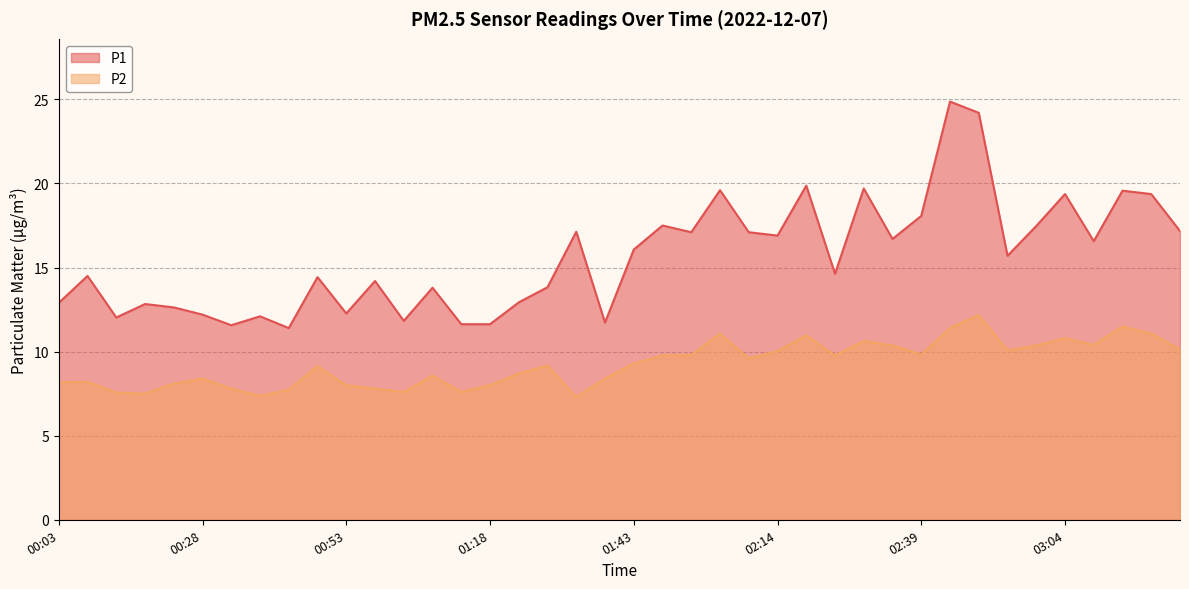

How many interior local valleys does the P1 series have?

12